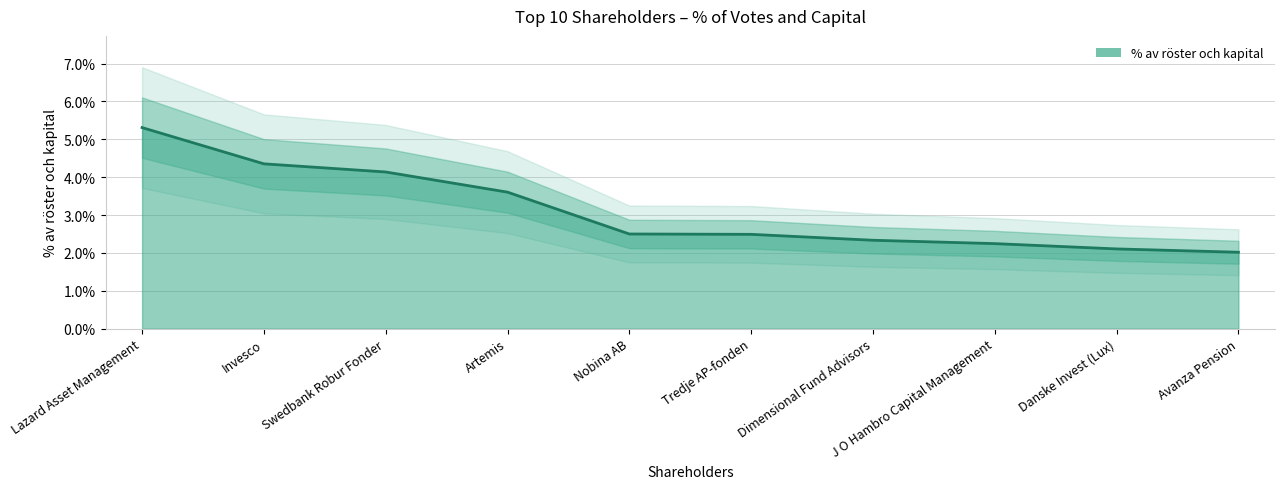

Reading left to right, what are all the values shown in this chart?

Lazard Asset Management=0.1	Invesco=0.0	Swedbank Robur Fonder=0.0	Artemis=0.0	Nobina AB=0.0	Tredje AP-fonden=0.0	Dimensional Fund Advisors=0.0	J O Hambro Capital Management=0.0	Danske Invest (Lux)=0.0	Avanza Pension=0.0